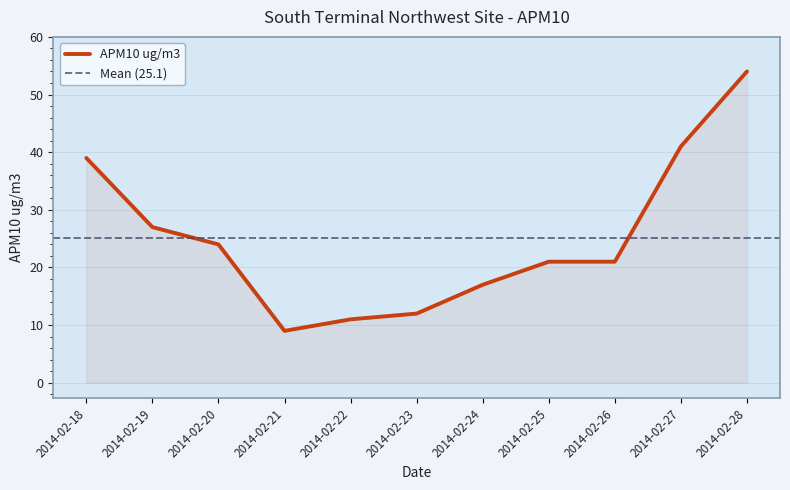

What is the value of the 8th point from the left?

21